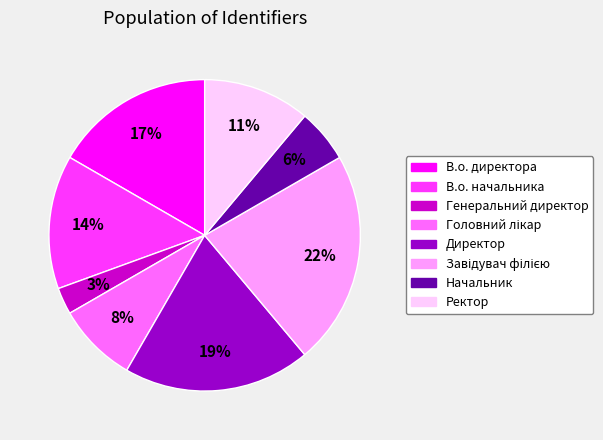

How many segments does this pie chart have?

8